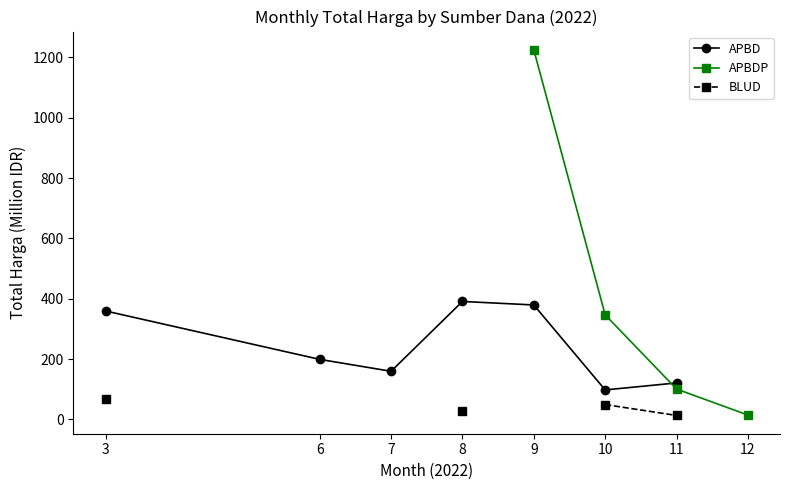

The value of BLUD at 3 is 118.4. True or false?

False